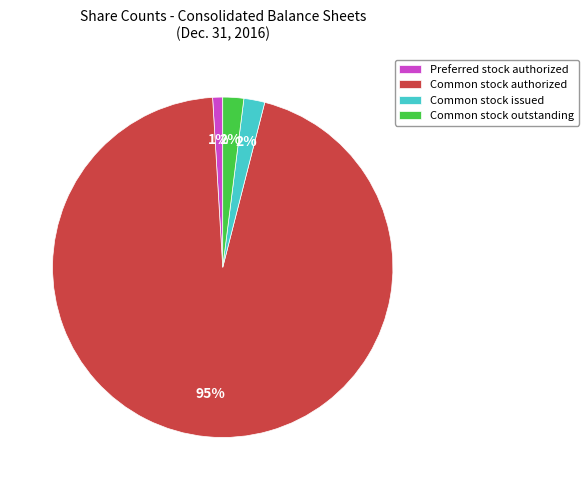

Which category has the smallest portion of the pie?

Preferred stock authorized